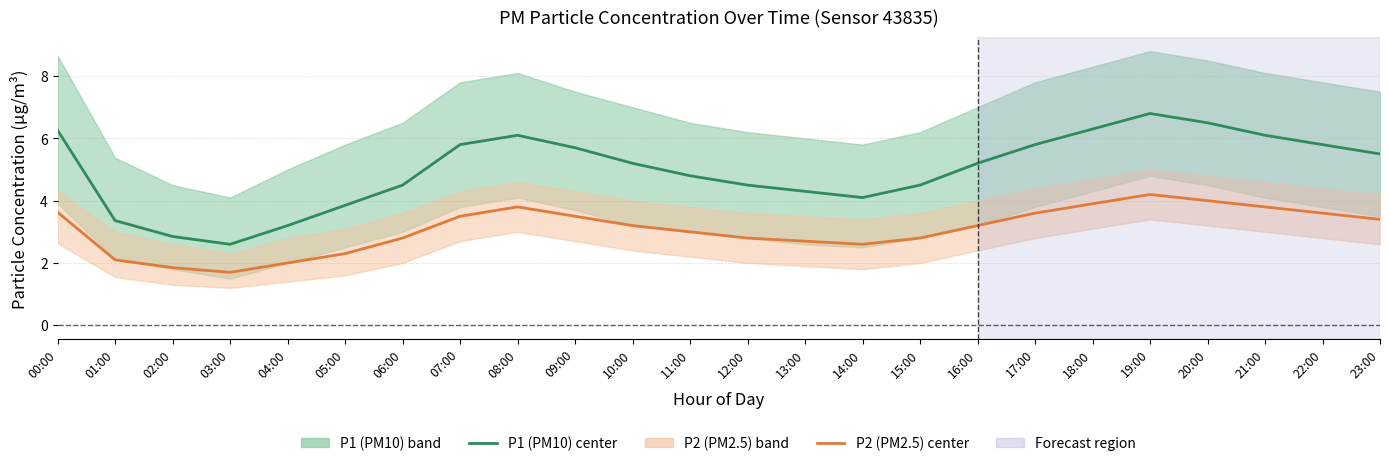

What is the label of the 24th point from the right?

00:00